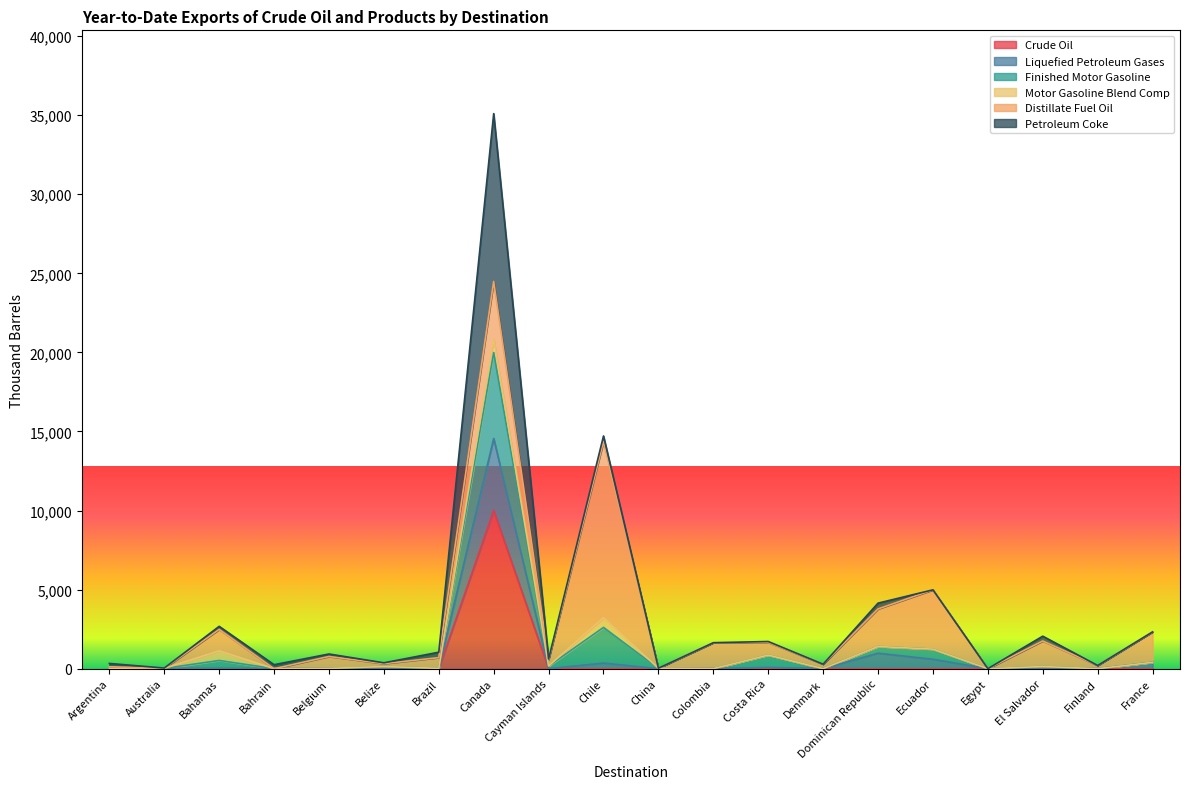

Where is the first local maximum for Petroleum Coke?

Bahamas